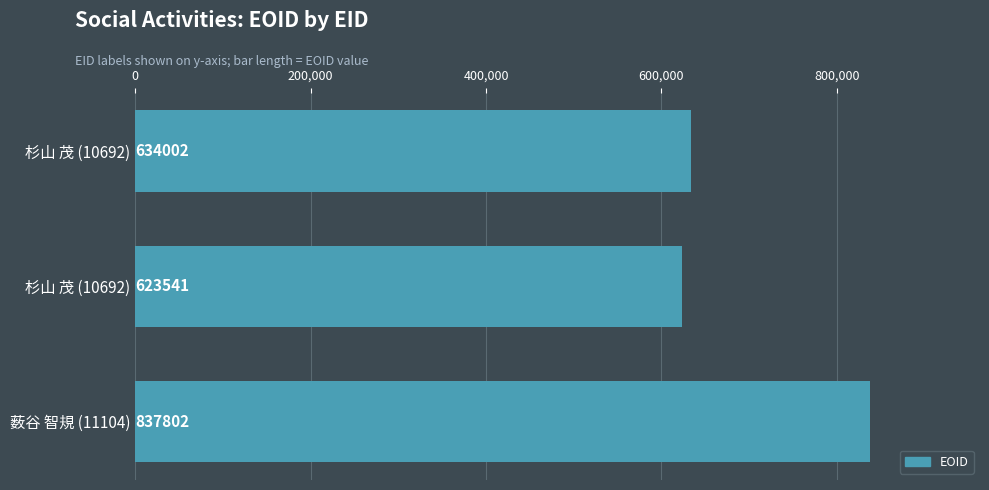

Are the bars horizontal?

Yes